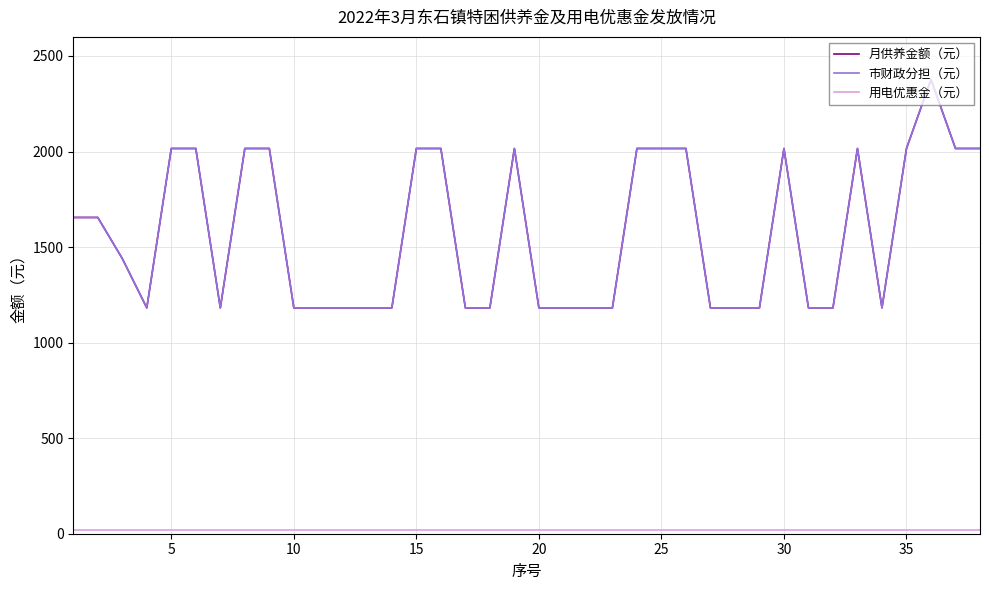

Is this an area chart (filled region under the line)?

No